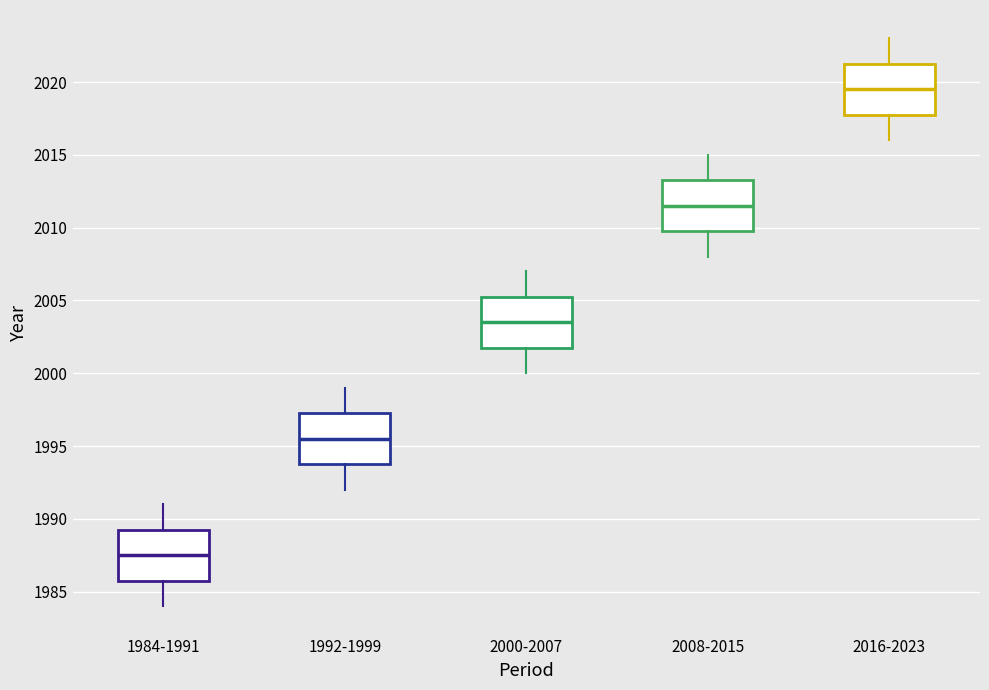

Which box's median line is the lowest?

1984-1991